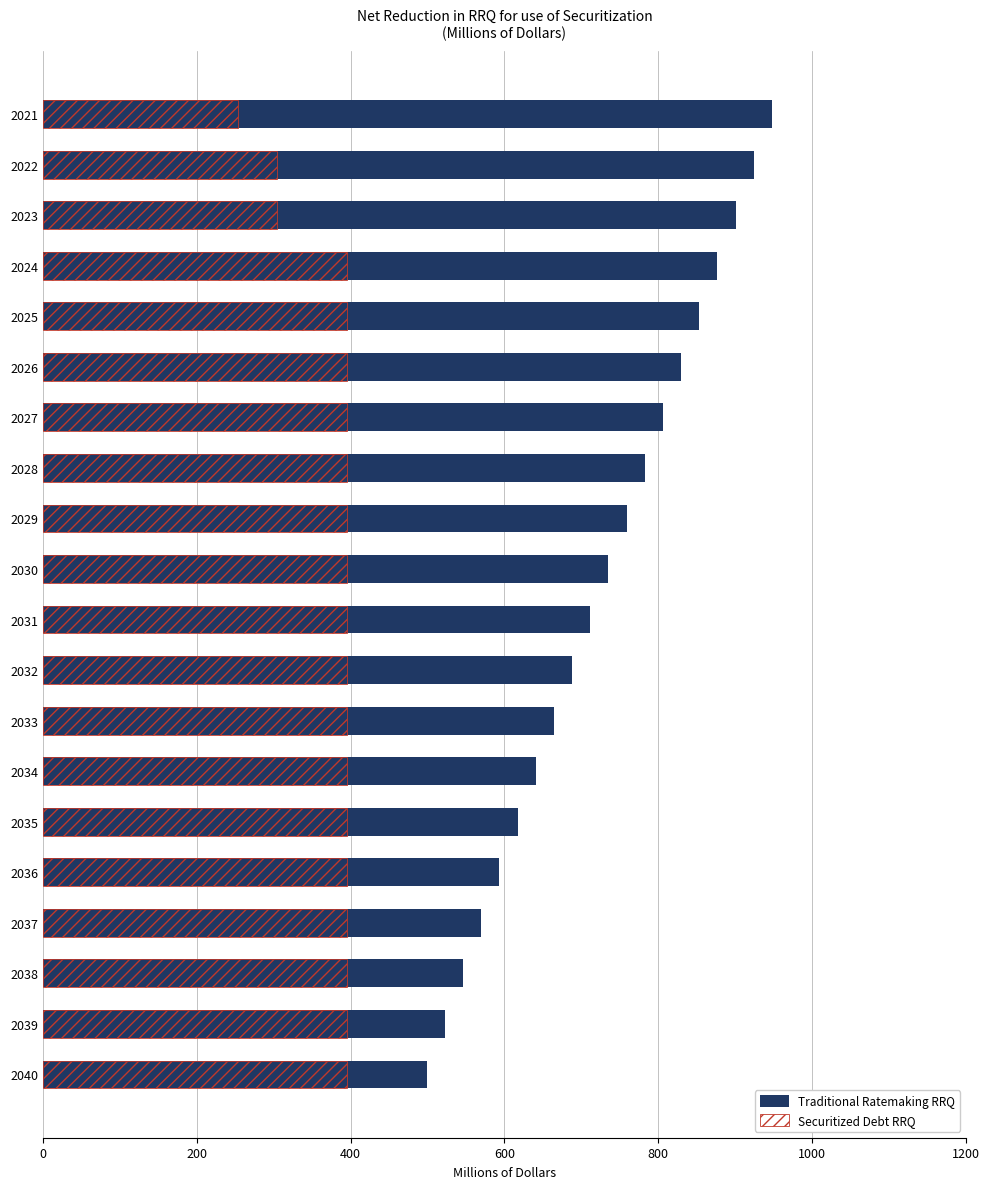

Where is Traditional Ratemaking RRQ nearest to the value 723?

2031